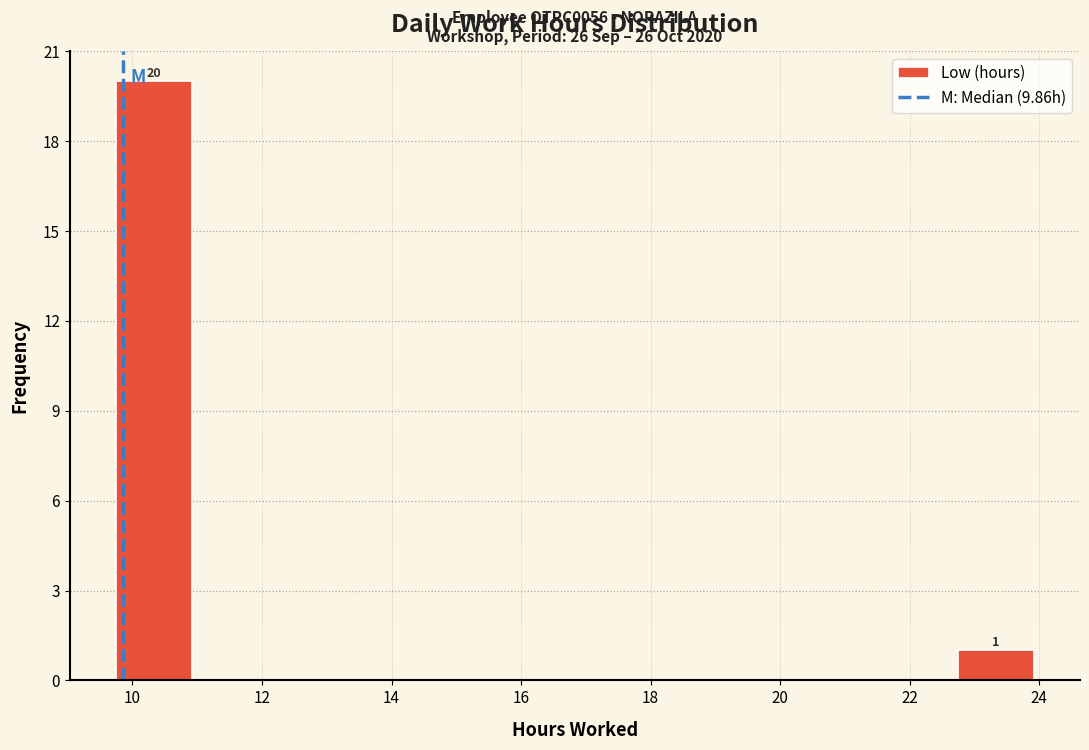

Which range on the x-axis has the tallest bar?

9.8 to 11.0